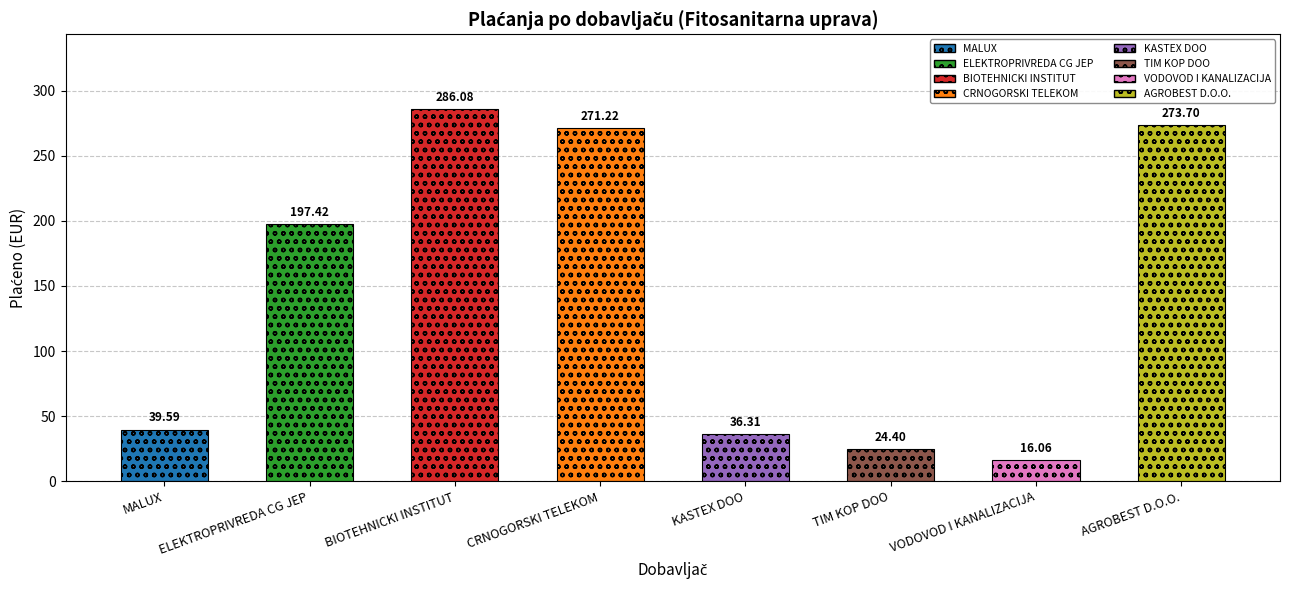

What is the difference between the maximum and minimum values?

270.0